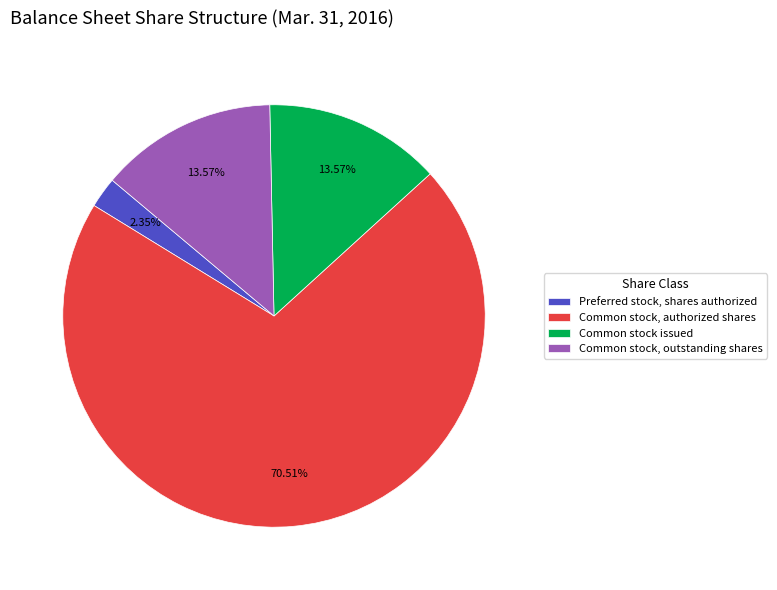

Does Common stock, authorized shares represent more than half of the total?

Yes